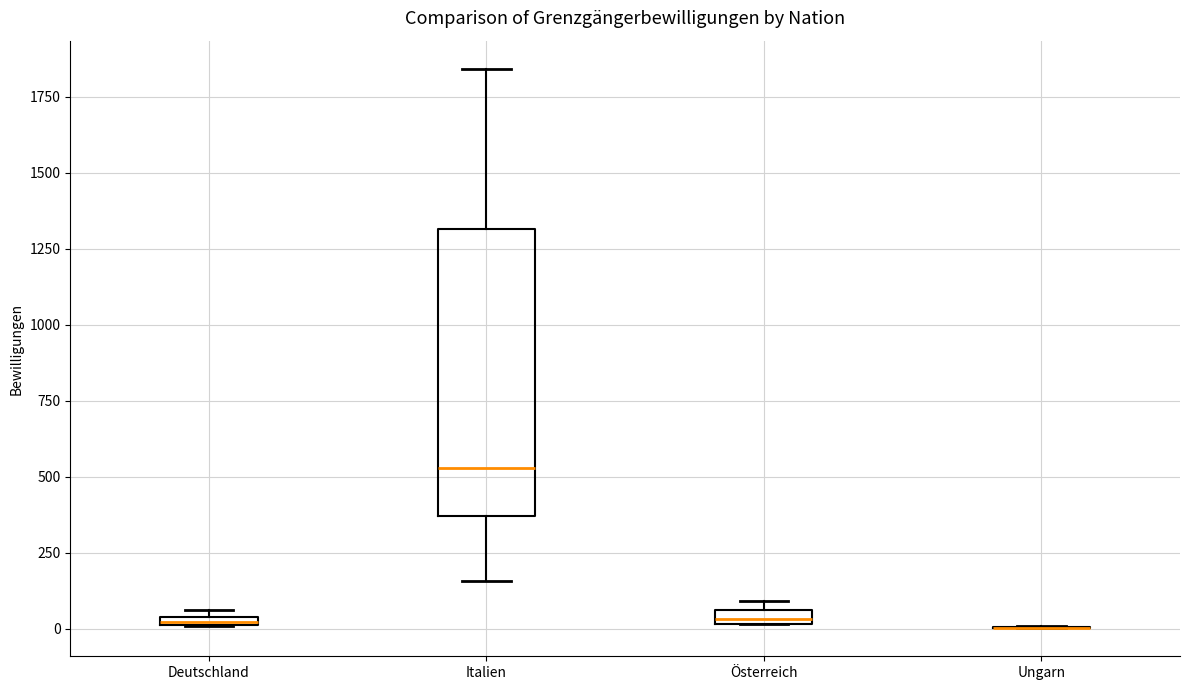

Comparing the boxes themselves (not the whiskers), which one is the tallest?

Italien